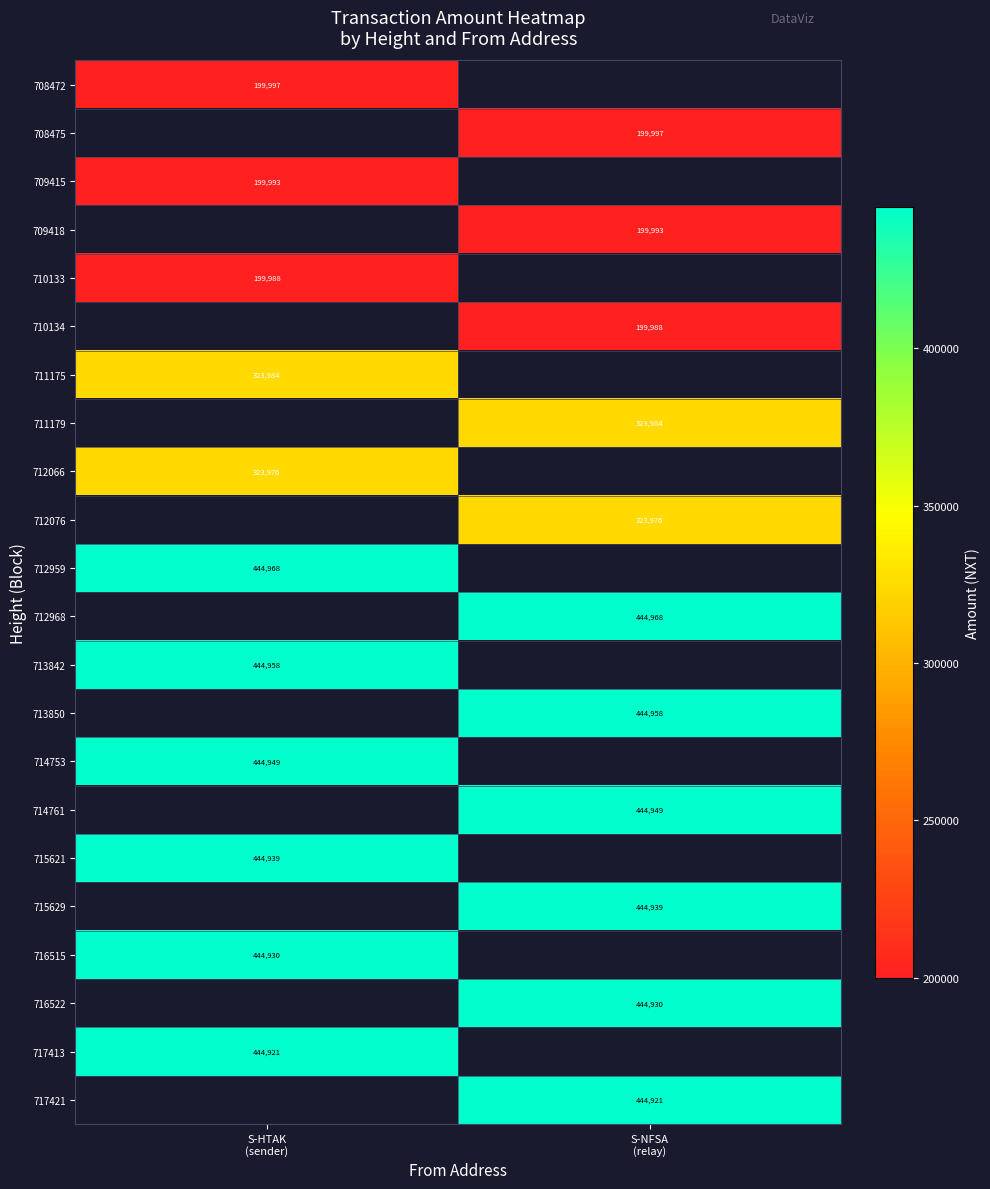

At which category does the chart reach its minimum across all series?

S-NFSA
(relay)